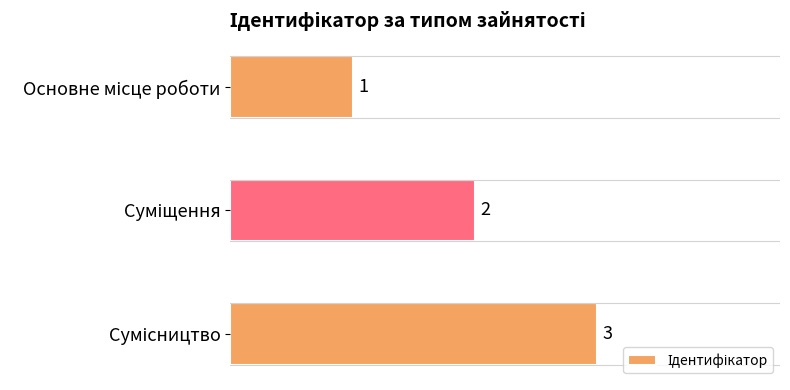

How many values are between 1 and 3?

3